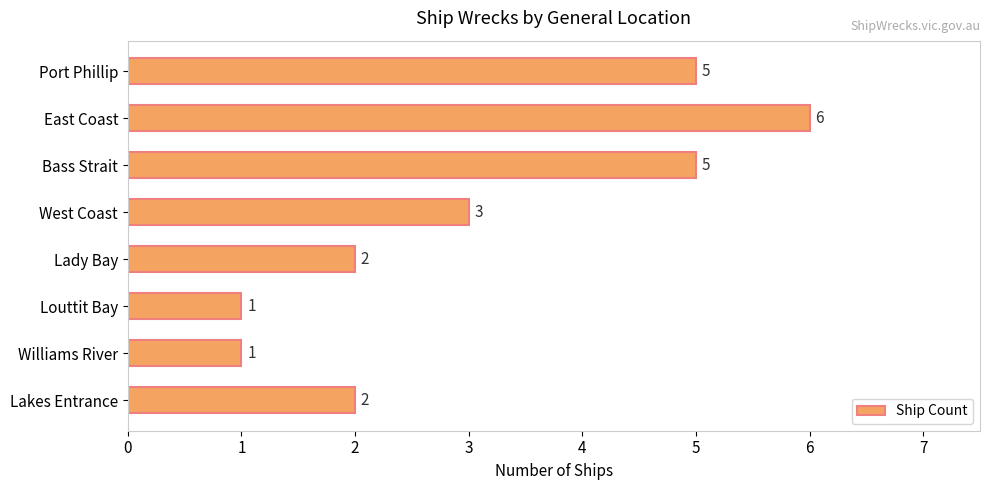

Are the bars horizontal?

Yes